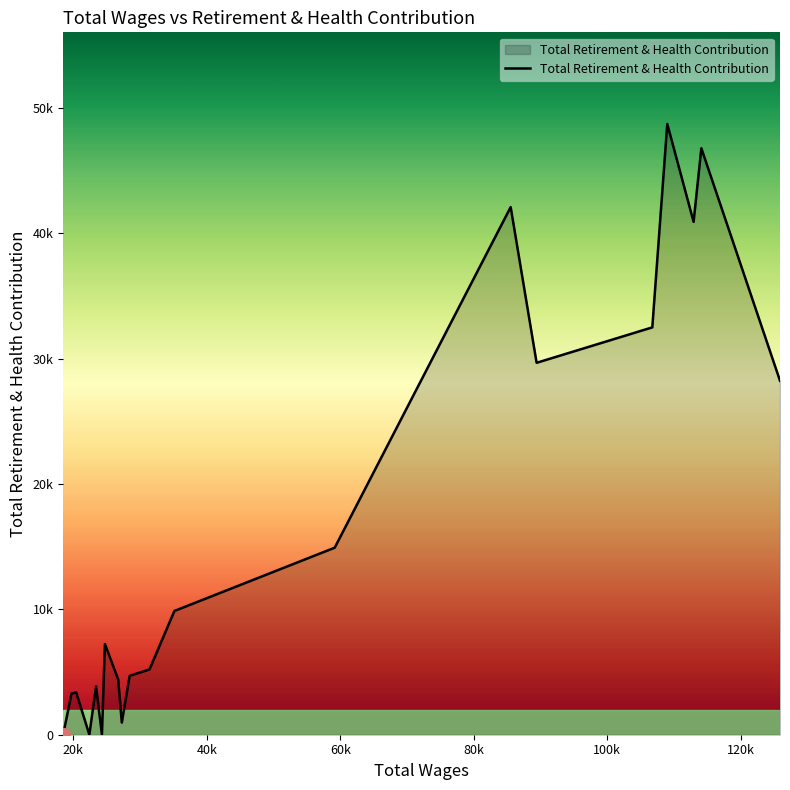

Is this an area chart (filled region under the line)?

Yes